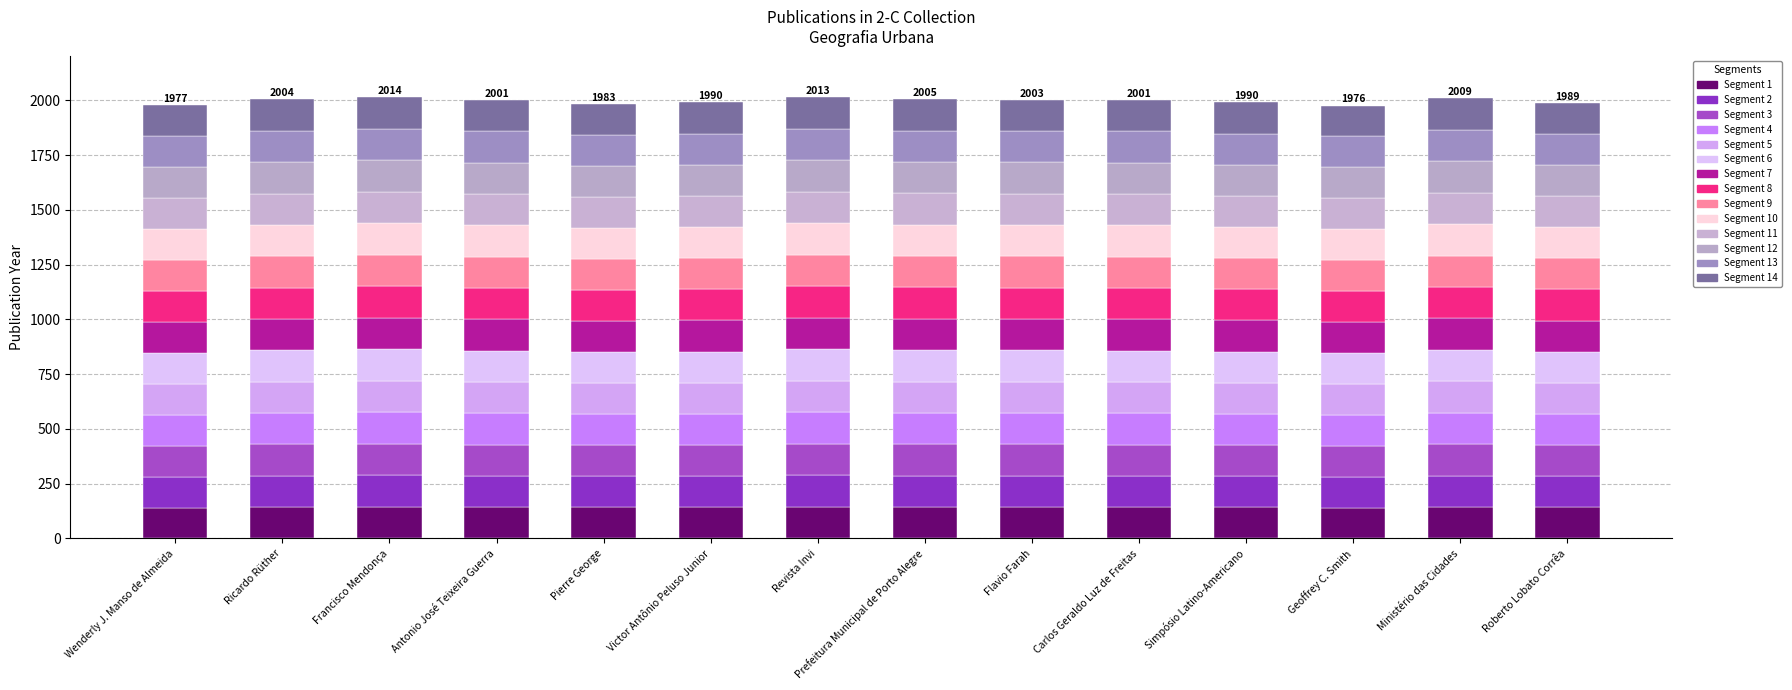

Does the chart contain any negative values?

No